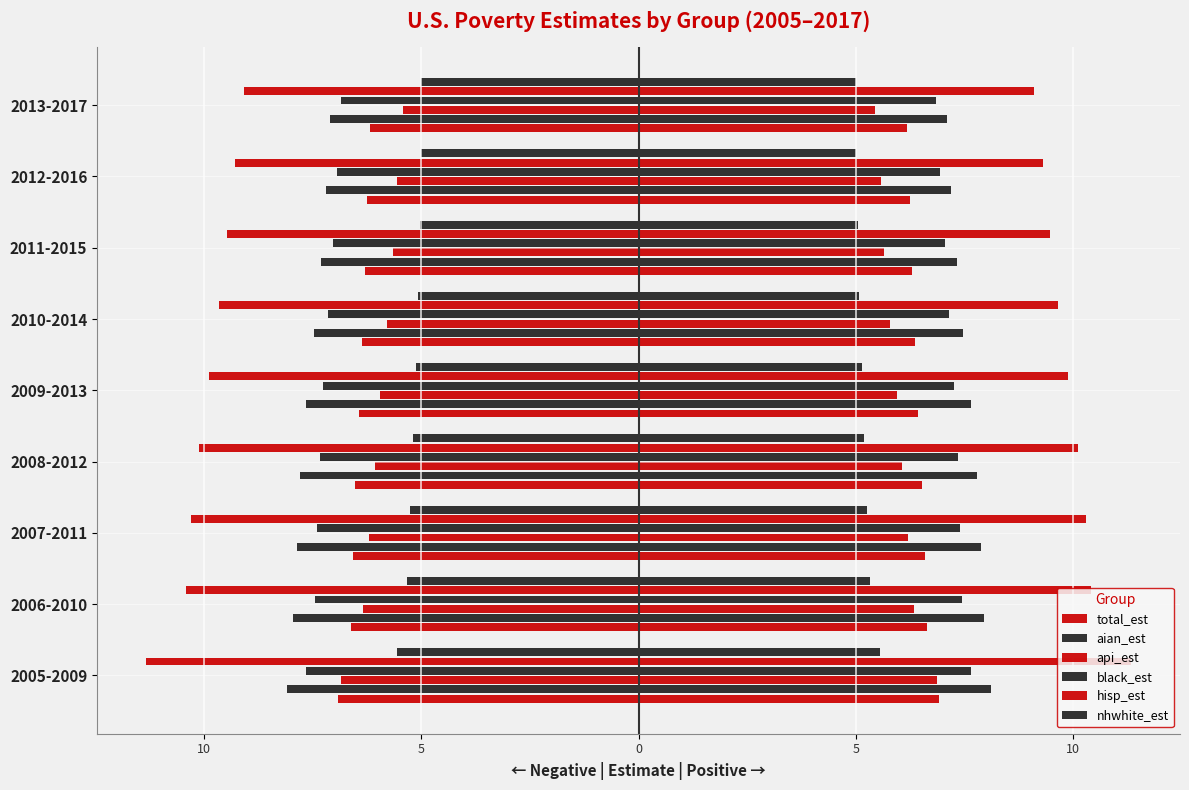

Does the chart contain stacked bars?

No